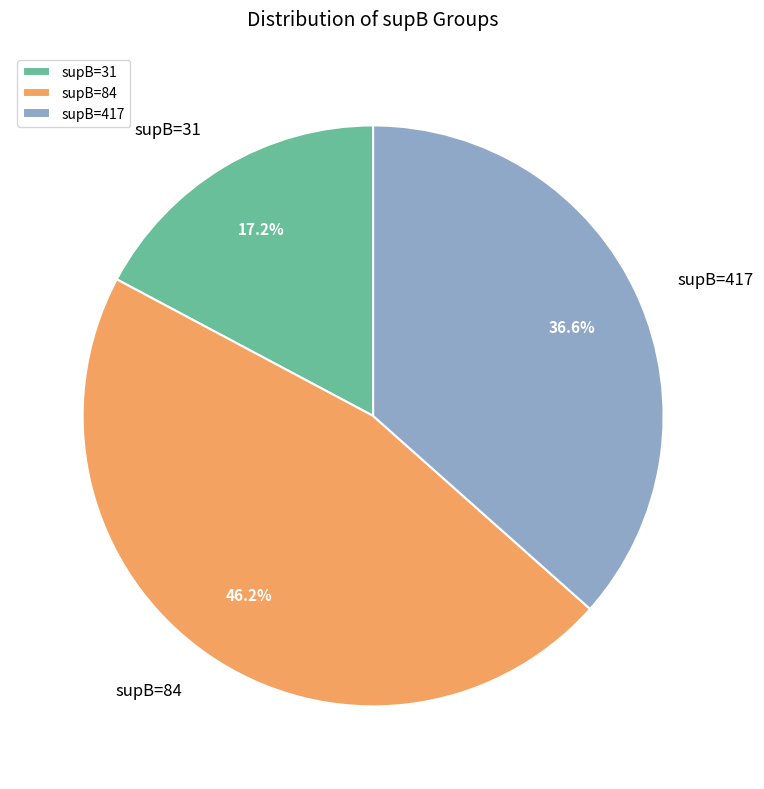

Which category has the smallest portion of the pie?

supB=31